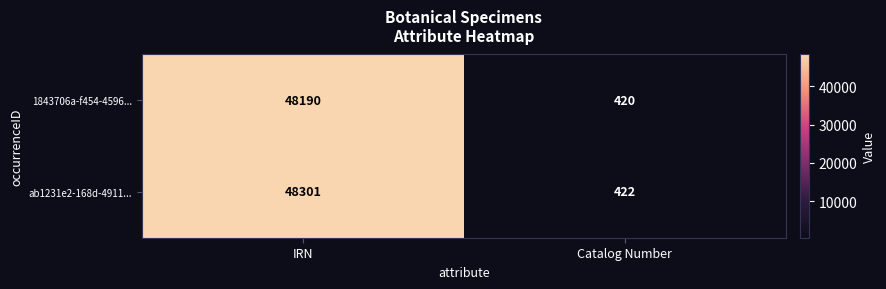

The 1843706a-f454-4596... series shows 420 at Catalog Number. True or false?

True